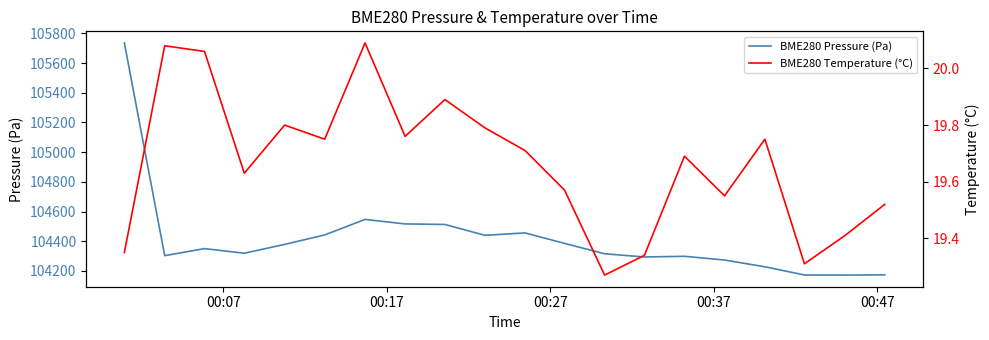

Which series has the largest total across all categories?

BME280 Pressure (Pa)